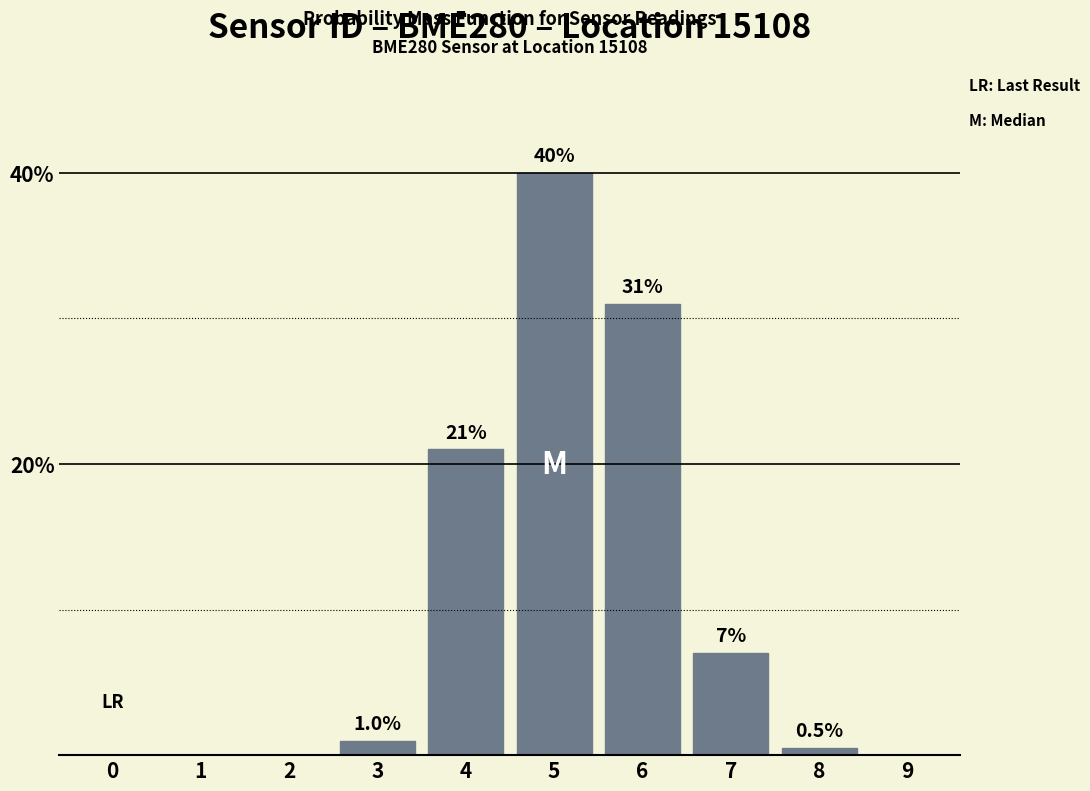

Reading right to left, list all the values displayed in this chart.

9=0.0	8=0.5	7=7.0	6=31.0	5=40.0	4=21.0	3=1.0	2=0.0	1=0.0	0=0.0